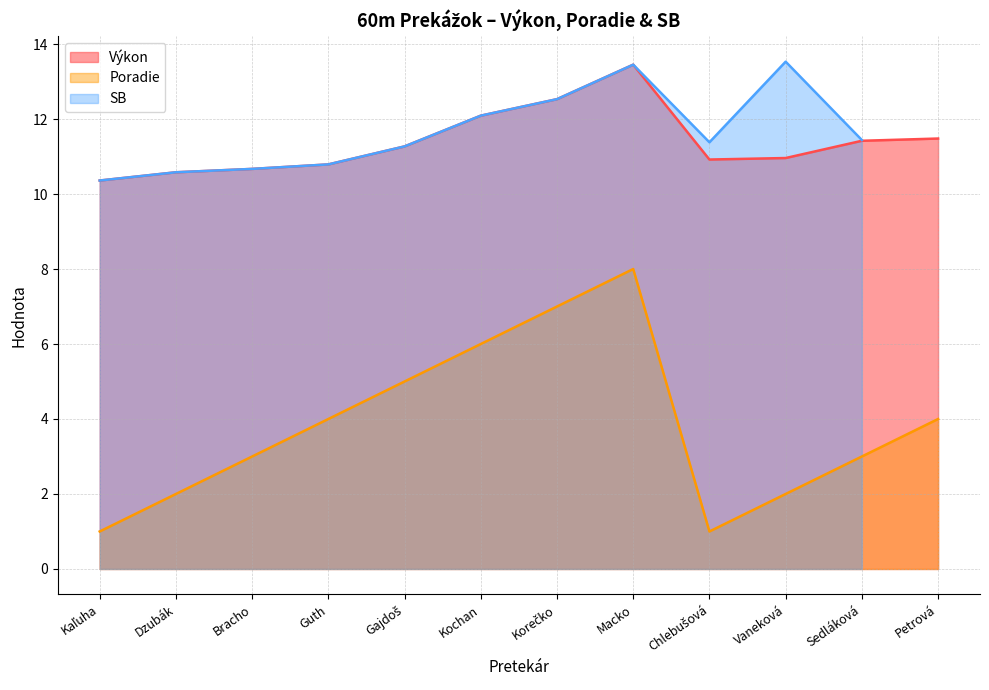

At which label does Výkon reach its peak?

Macko